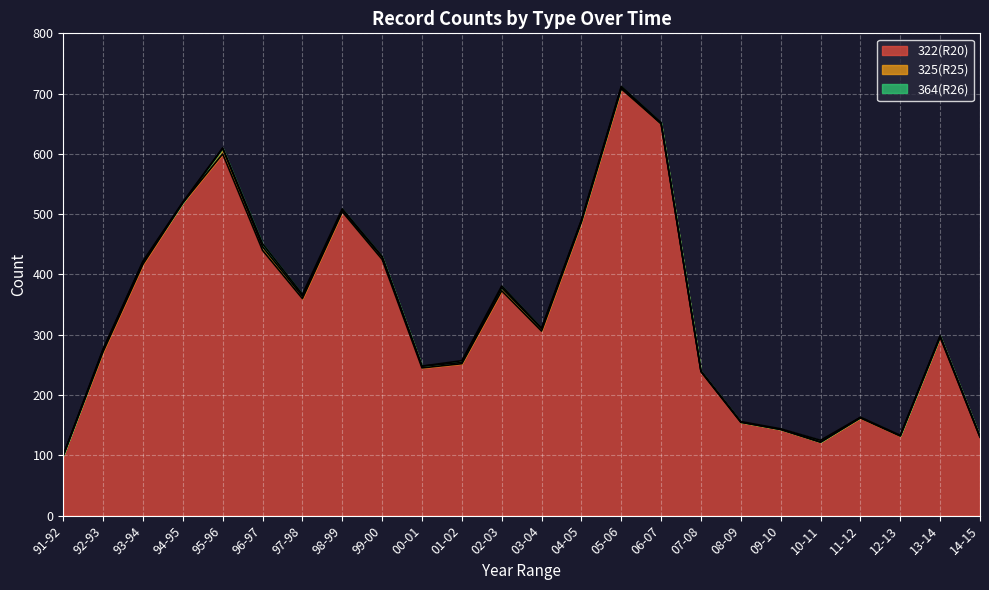

What is the label of the 8th point from the left?

98-99